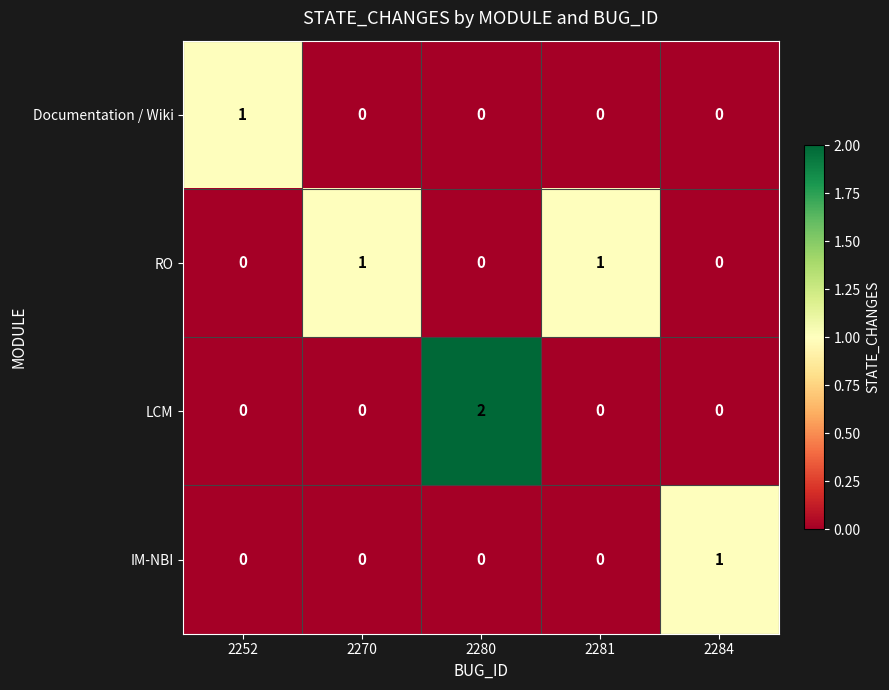

Which series changed the most between 2270 and 2280?

LCM